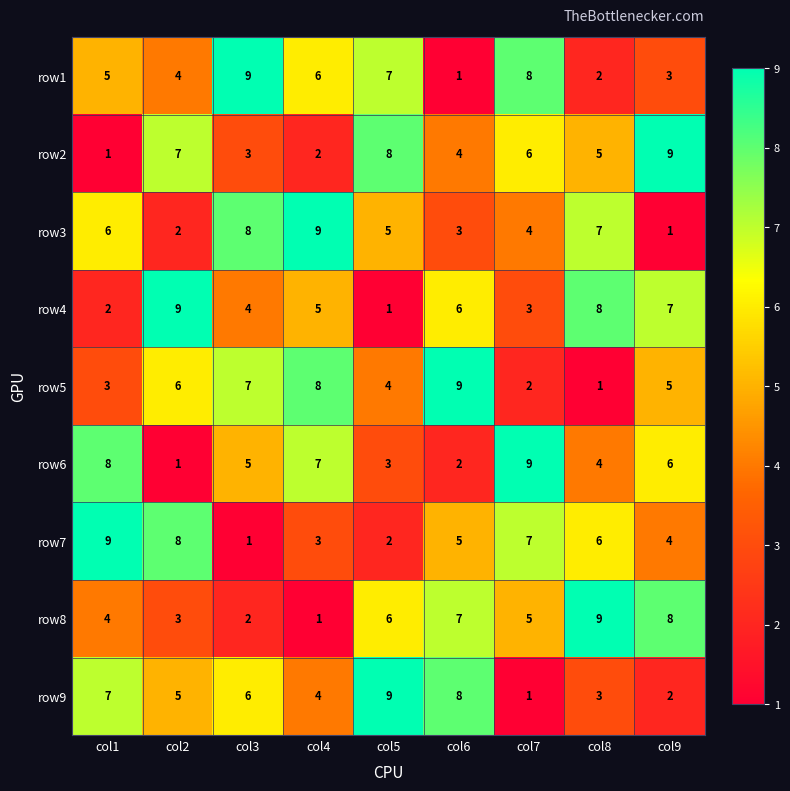

Which category has the highest value in the row8 series?

col8